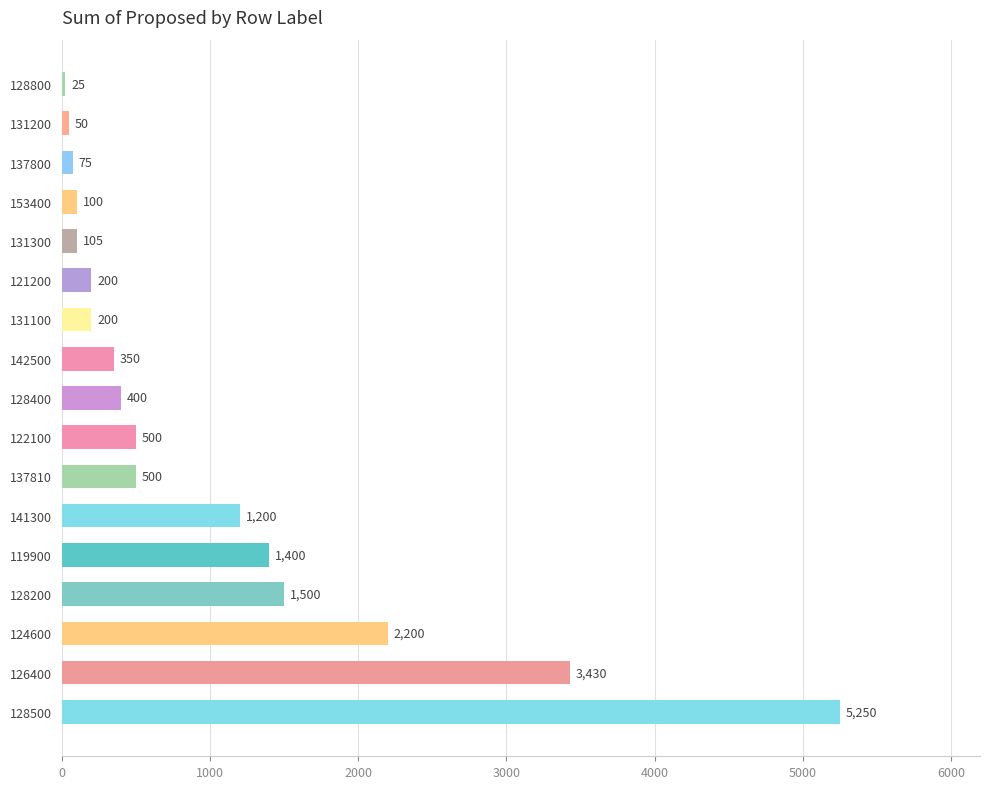

Between 137810 and 128400, which is larger?

137810